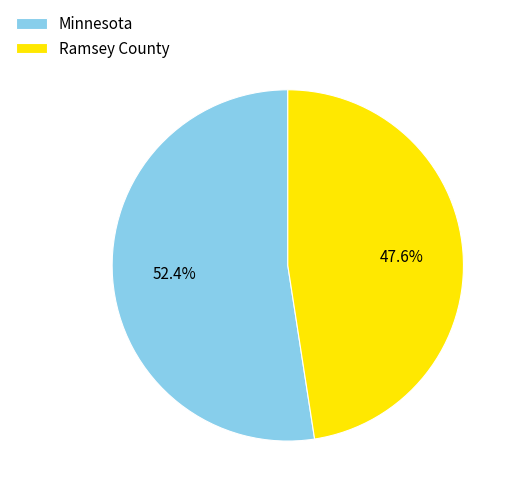

How many segments does this pie chart have?

2